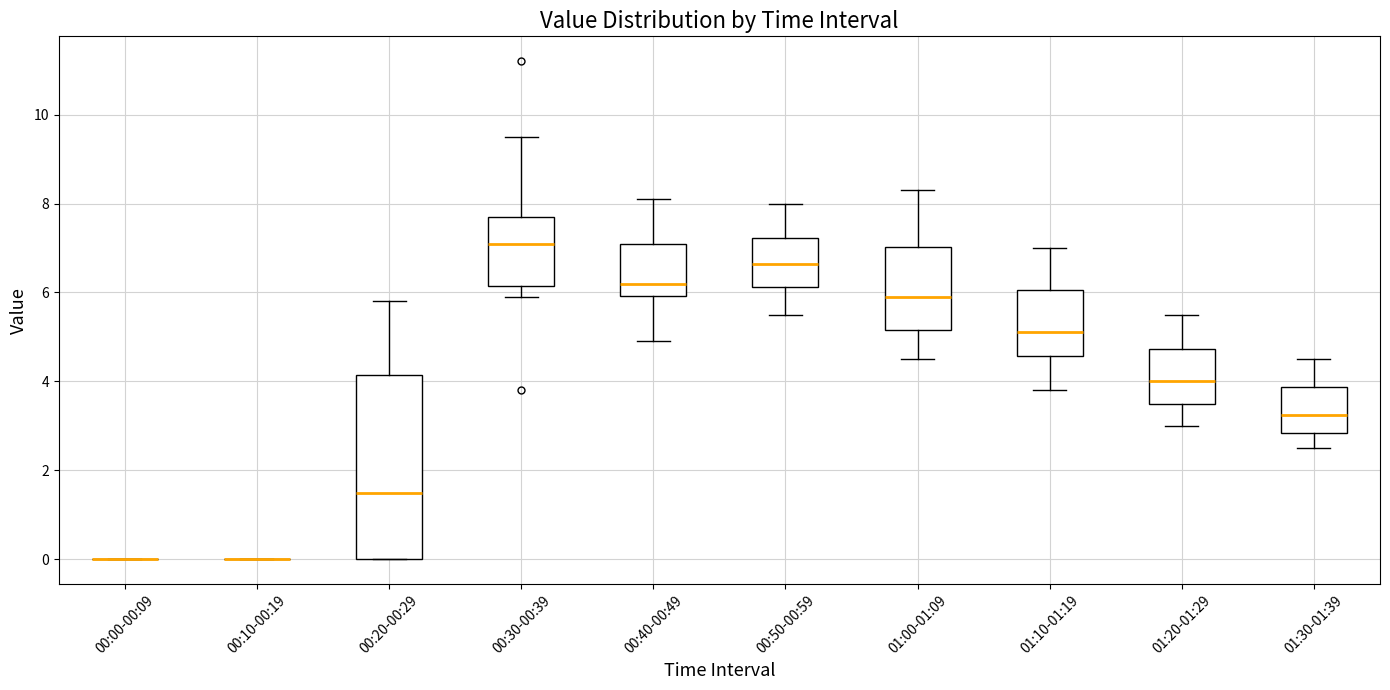

Reading left to right, read every box against the y-axis: the position of its median line, the range the box covers, and the ends of its whiskers. The values are not printed on the chart, so give them approximately, as read against the axis.

00:00-00:09: box collapsed to a line at 0.0, whiskers 0.0 to 0.0
00:10-00:19: box collapsed to a line at 0.0, whiskers 0.0 to 0.0
00:20-00:29: median 1.6, box 0.0 to 4.2, whiskers 0.0 to 5.8
00:30-00:39: median 7.2, box 6.2 to 7.8, whiskers 6.0 to 9.6
00:40-00:49: median 6.2, box 6.0 to 7.2, whiskers 5.0 to 8.2
00:50-00:59: median 6.6, box 6.2 to 7.2, whiskers 5.6 to 8.0
01:00-01:09: median 6.0, box 5.2 to 7.0, whiskers 4.6 to 8.4
01:10-01:19: median 5.2, box 4.6 to 6.0, whiskers 3.8 to 7.0
01:20-01:29: median 4.0, box 3.6 to 4.8, whiskers 3.0 to 5.6
01:30-01:39: median 3.2, box 2.8 to 3.8, whiskers 2.6 to 4.6